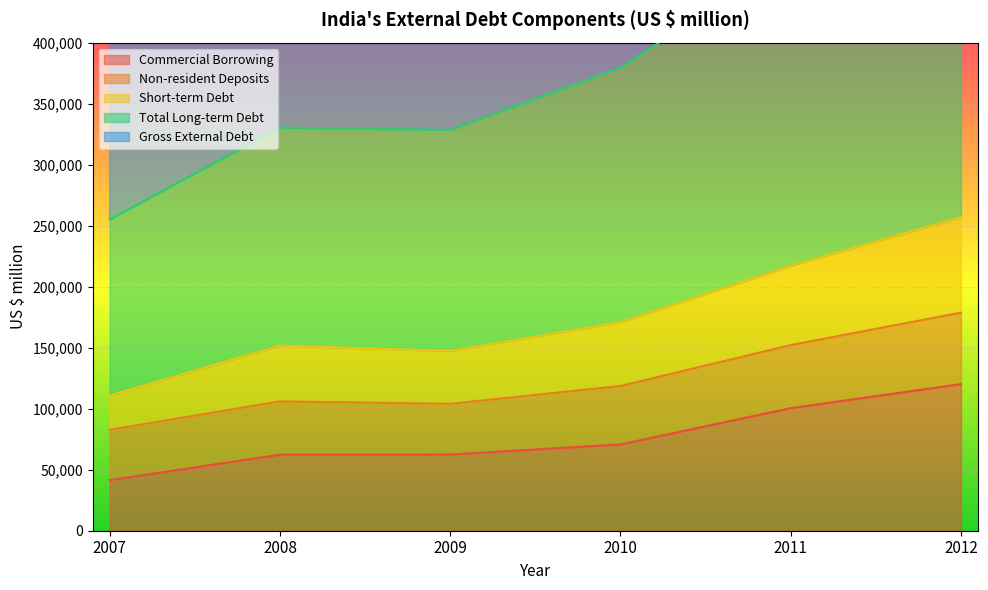

What is the minimum value for Gross External Debt?

255043